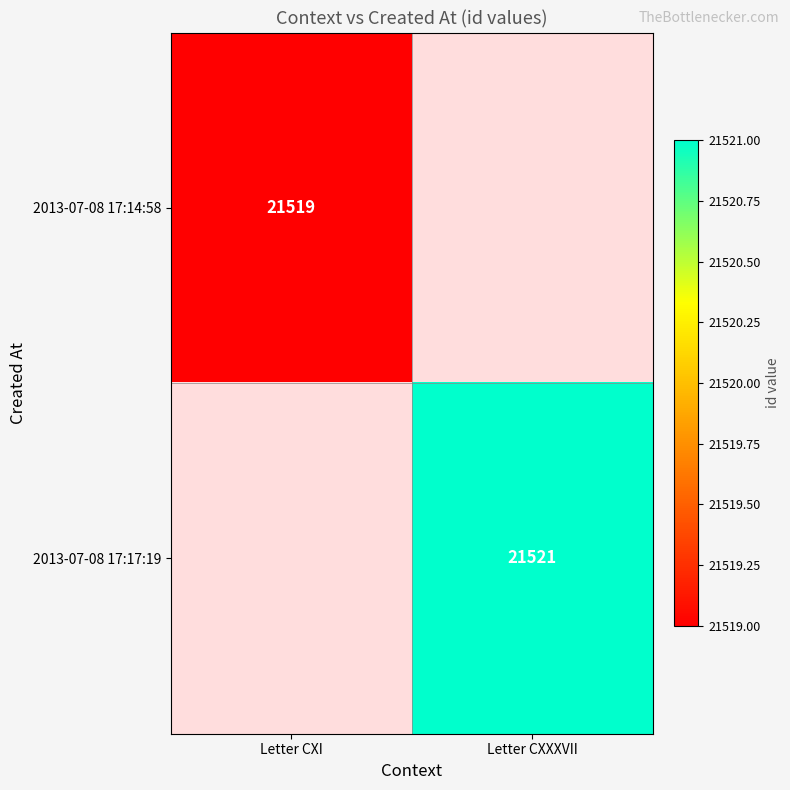

Is the value of 2013-07-08 17:17:19 at Letter CXXXVII greater than the value of 2013-07-08 17:14:58 at Letter CXI?

Yes